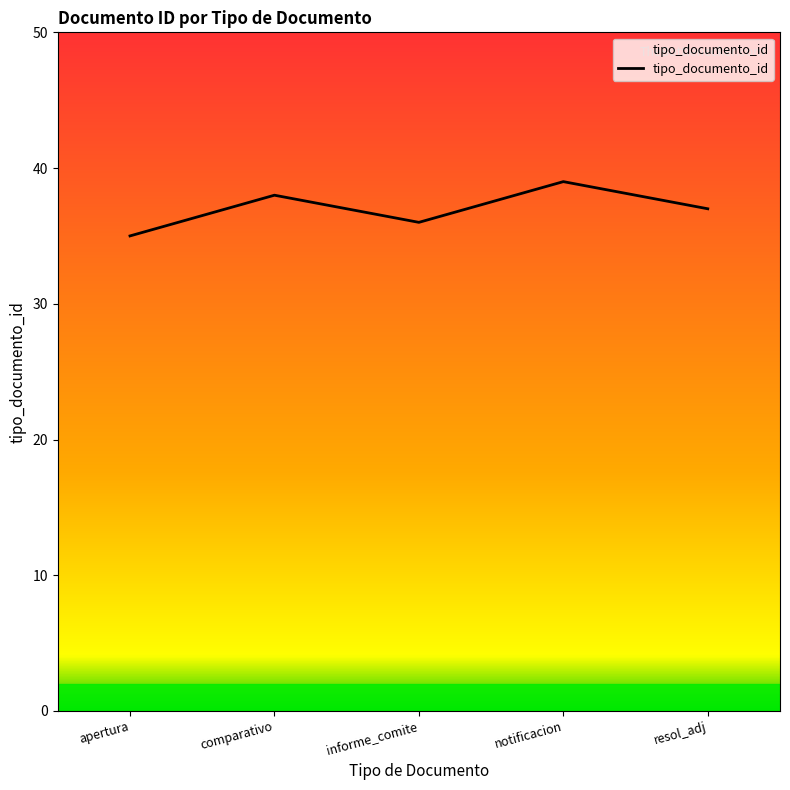

Count the number of categories in the chart.

5